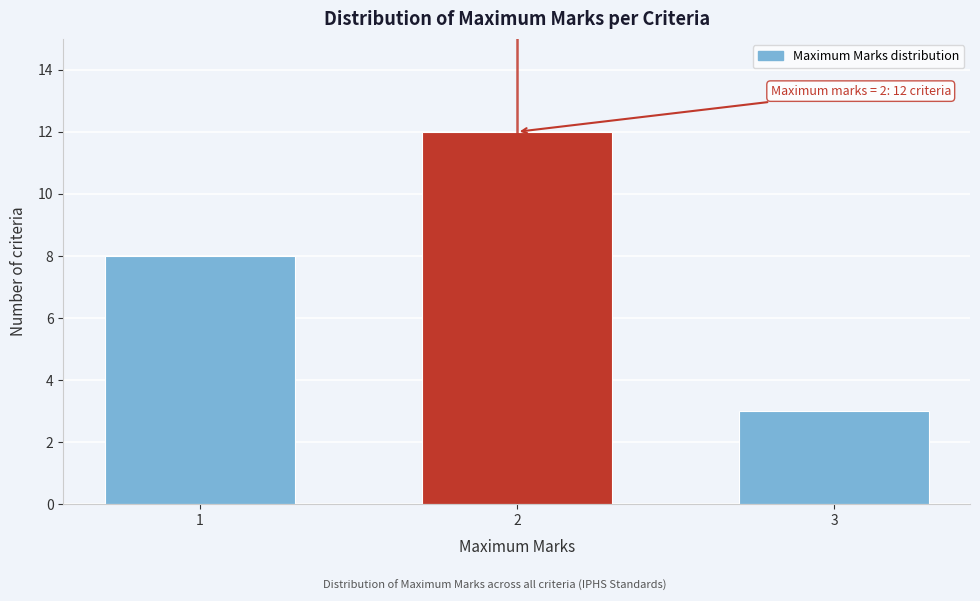

Reading left to right, list all the values displayed in this chart.

8	12	3